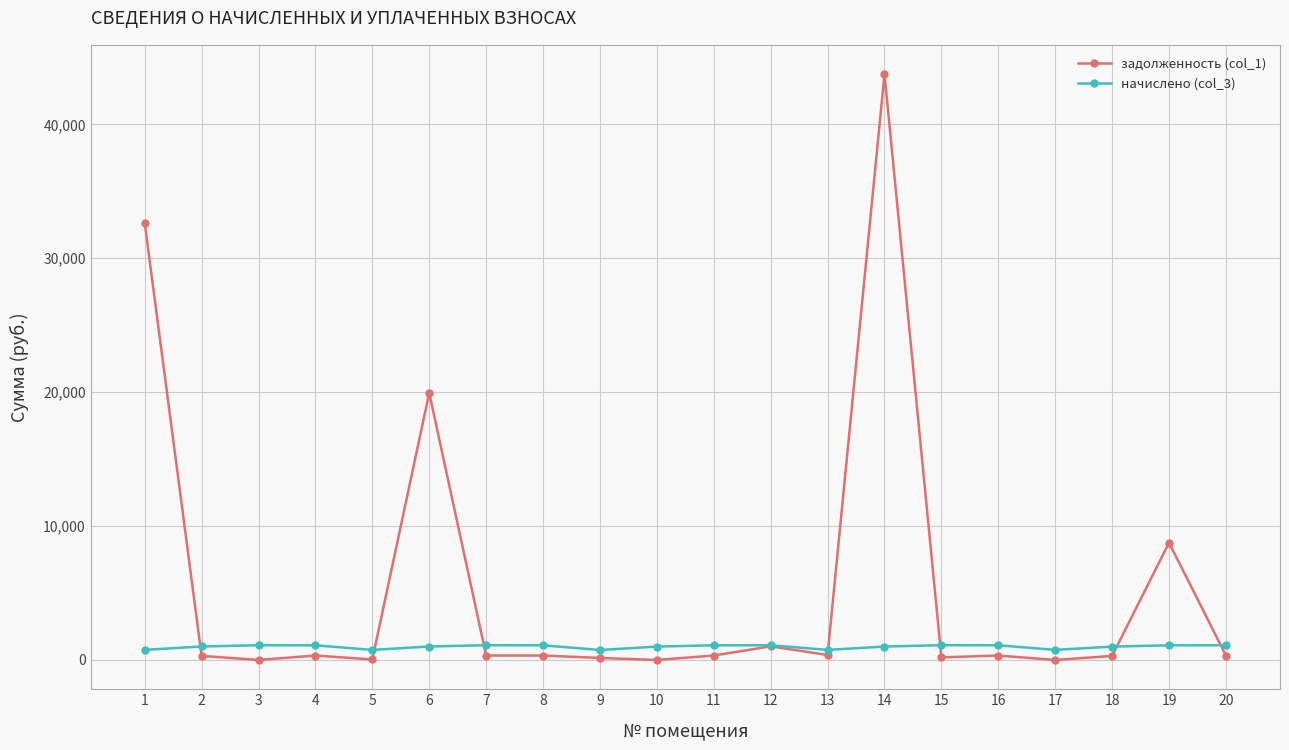

Is this an area chart (filled region under the line)?

No